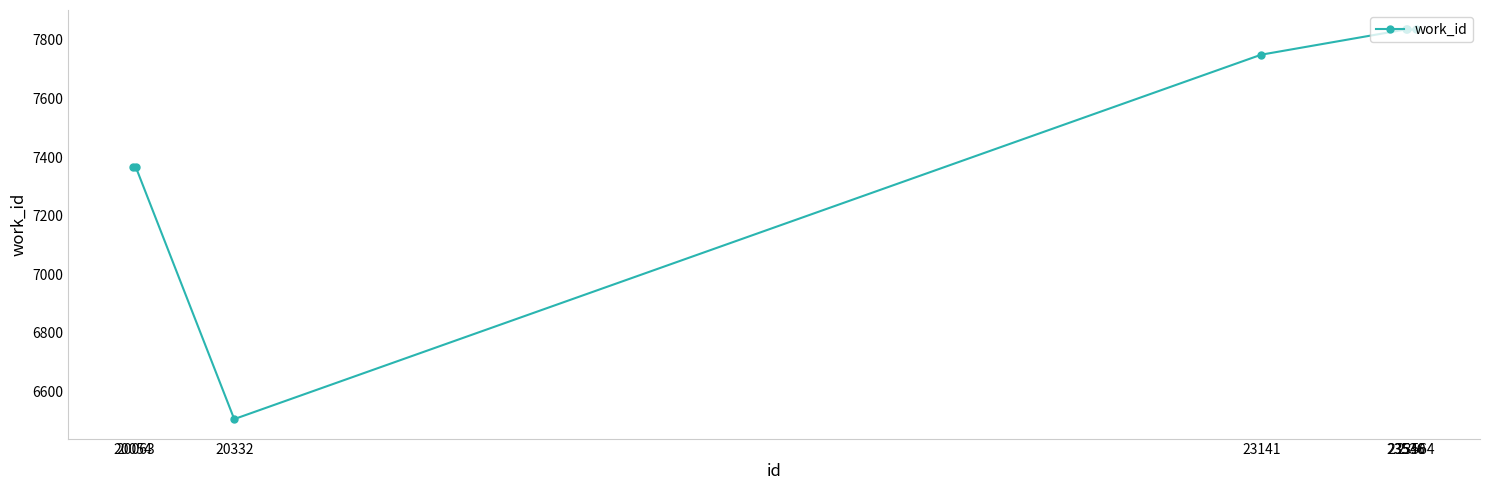

How many lines are shown in the chart?

1